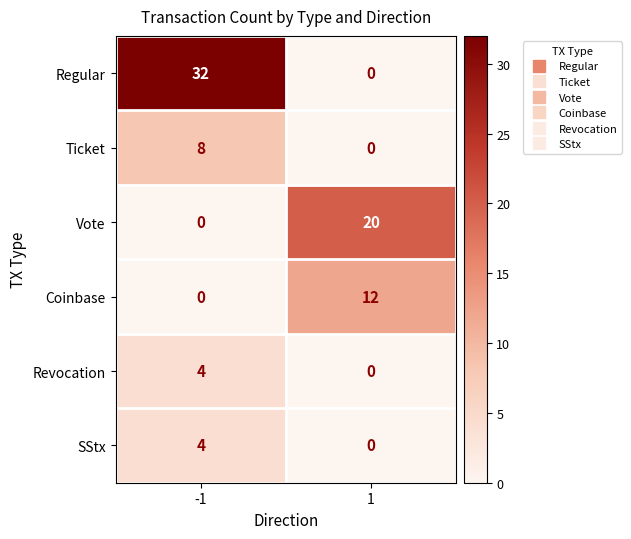

Which series has the largest total across all categories?

Regular